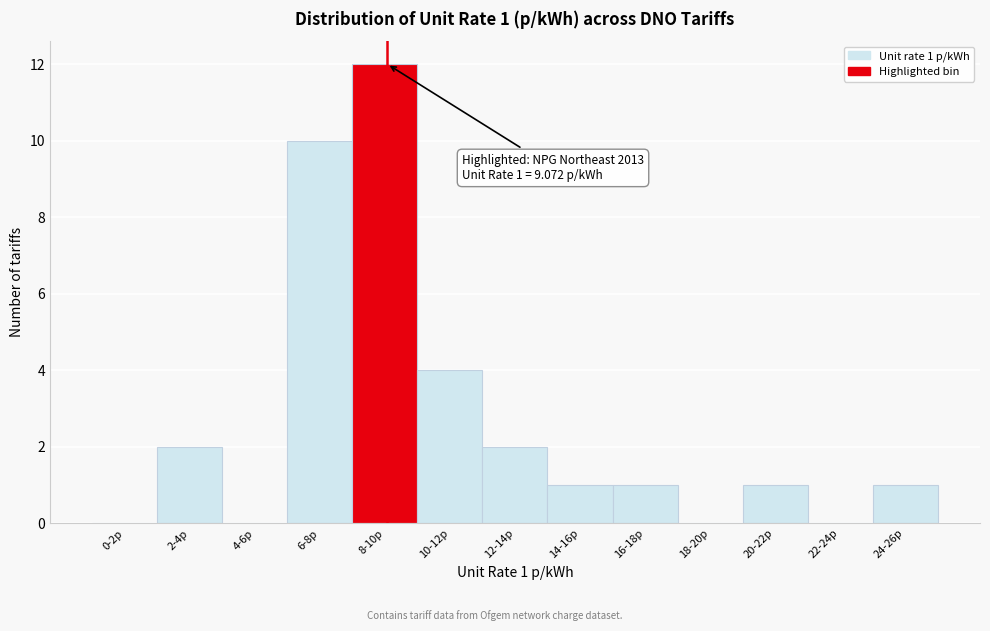

Reading left to right, transcribe all the data shown in this chart.

0-2p=0	2-4p=2	4-6p=0	6-8p=10	8-10p=12	10-12p=4	12-14p=2	14-16p=1	16-18p=1	18-20p=0	20-22p=1	22-24p=0	24-26p=1